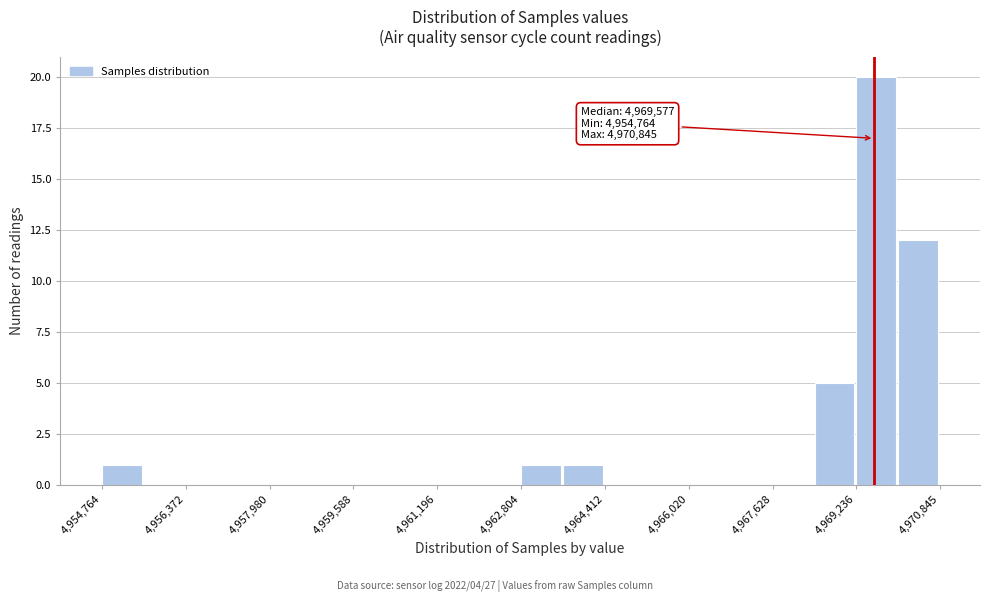

Which range on the x-axis has the tallest bar?

4969200 to 4970000